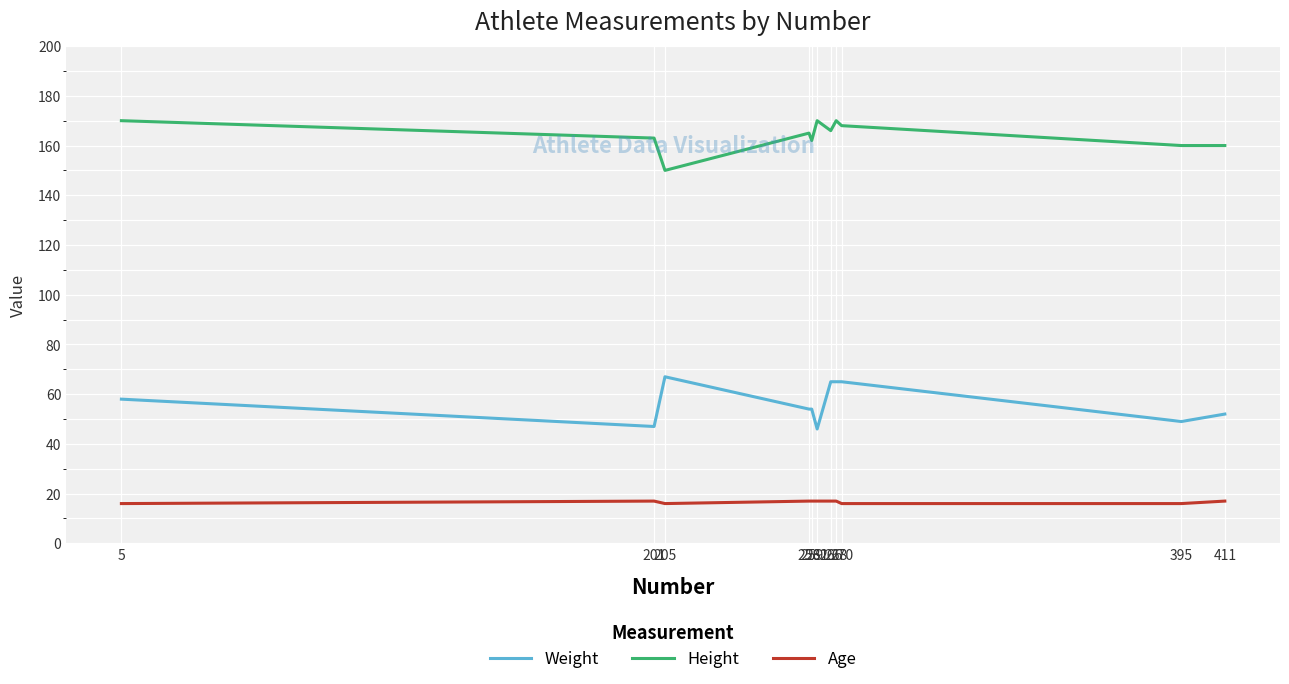

What is the maximum value shown in the chart?

170